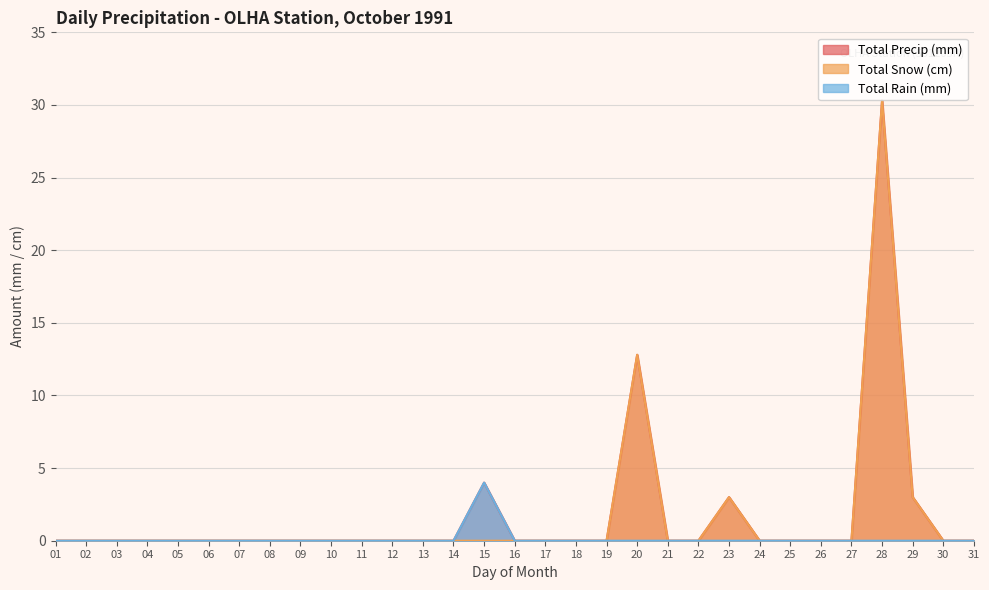

The value of Total Precip (mm) at 15 is 2.8. True or false?

False